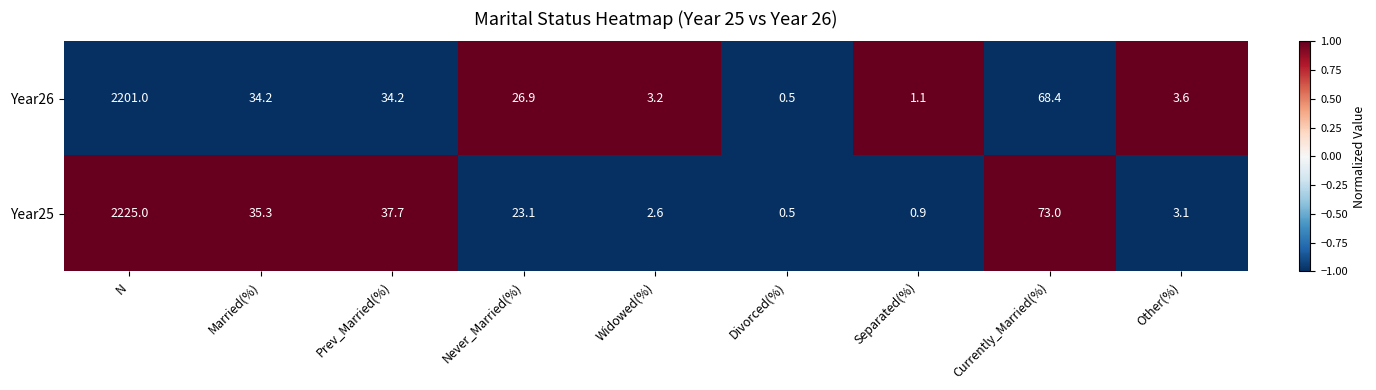

Reading right to left, what are all the values shown in this chart?

Year26: 3.6	68.4	1.1	0.5	3.2	26.9	34.2	34.2	2201.0
Year25: 3.1	73.0	0.9	0.5	2.6	23.1	37.7	35.3	2225.0